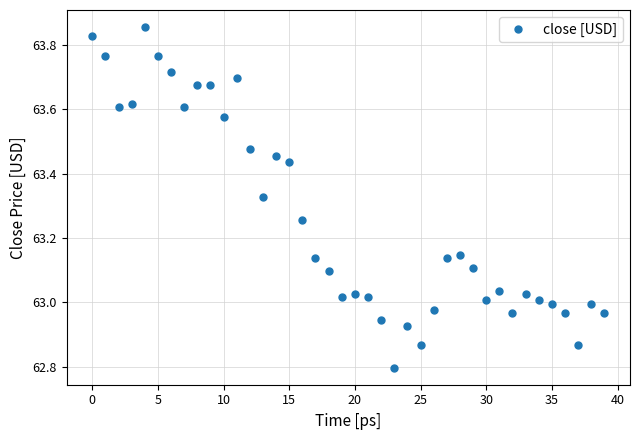

What is the smallest value displayed?

62.8